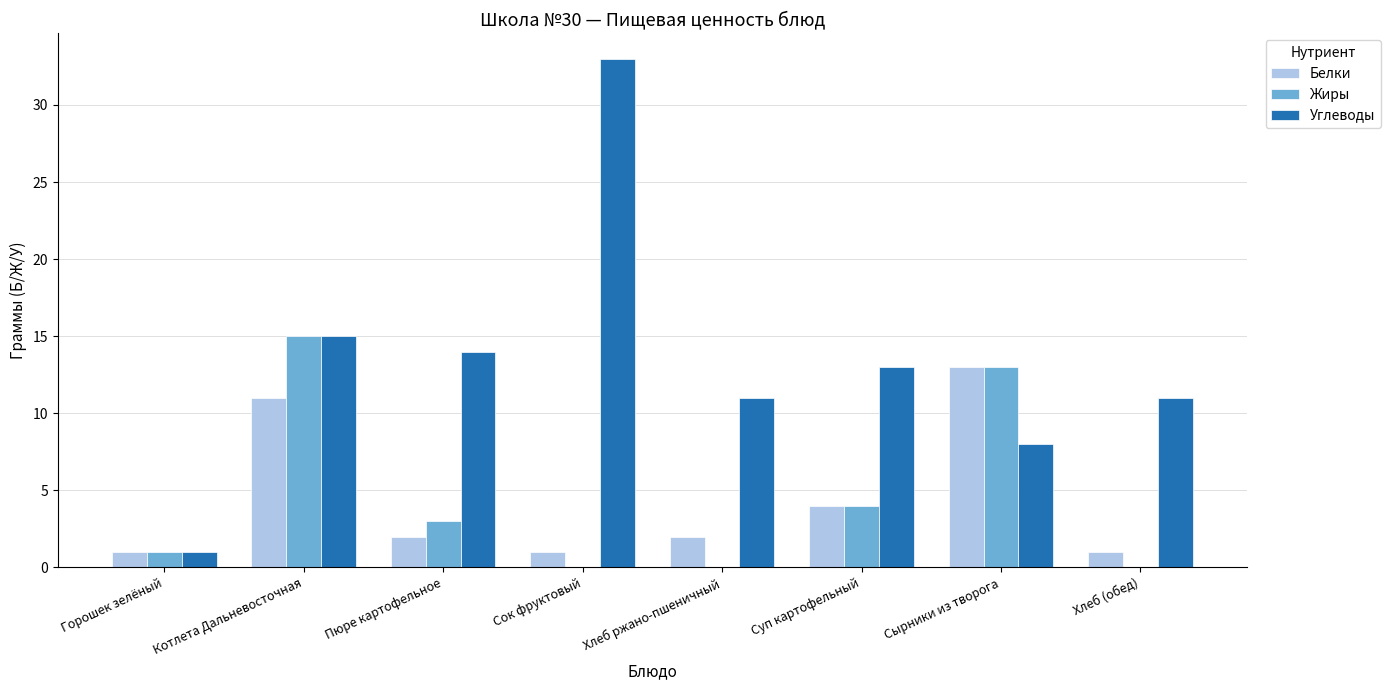

What is the sum of all Жиры values?

36